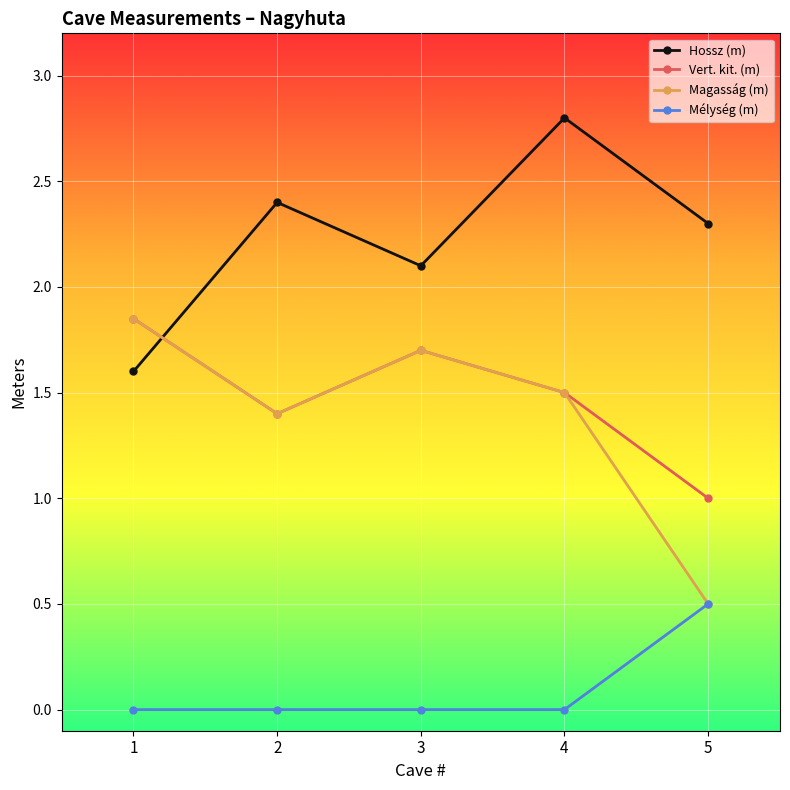

At how many categories does at least one series exceed 0?

5